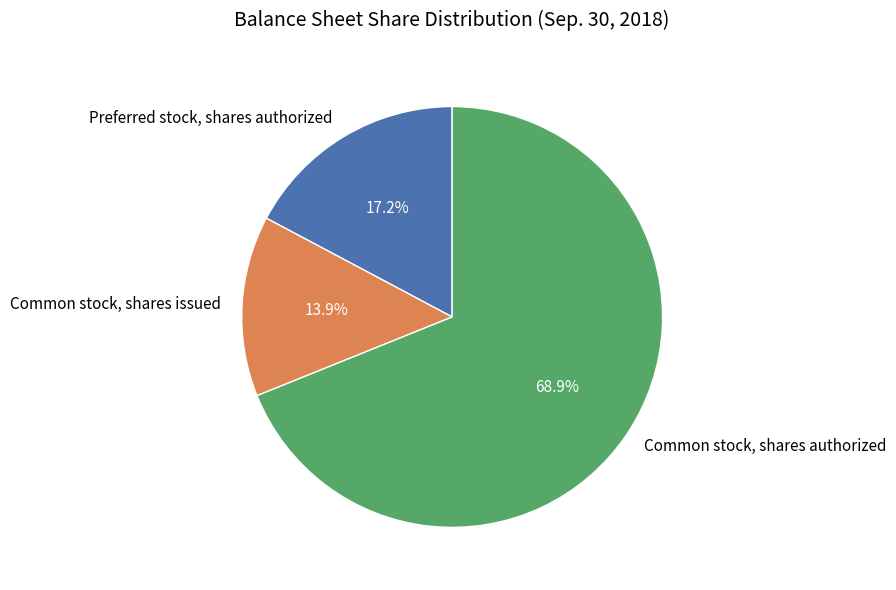

What is the total percentage of Common stock, shares authorized and Common stock, shares issued?

82.8%